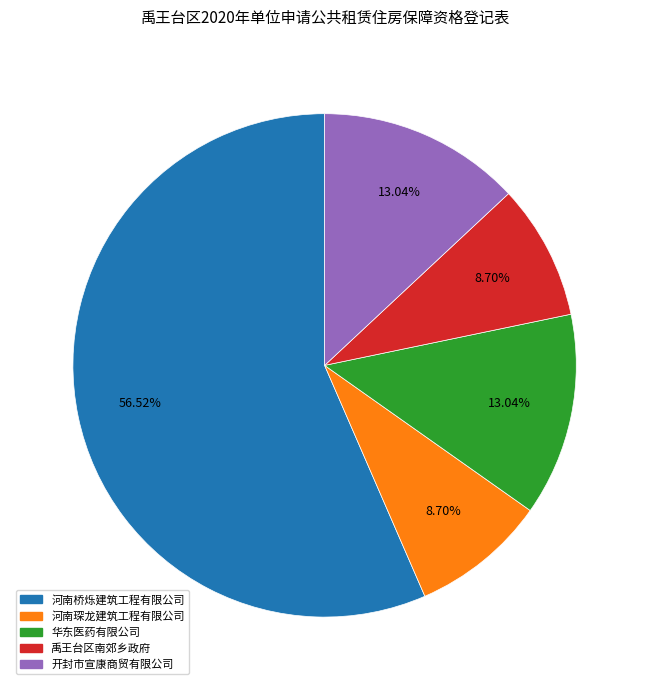

Does any single category account for the majority?

Yes